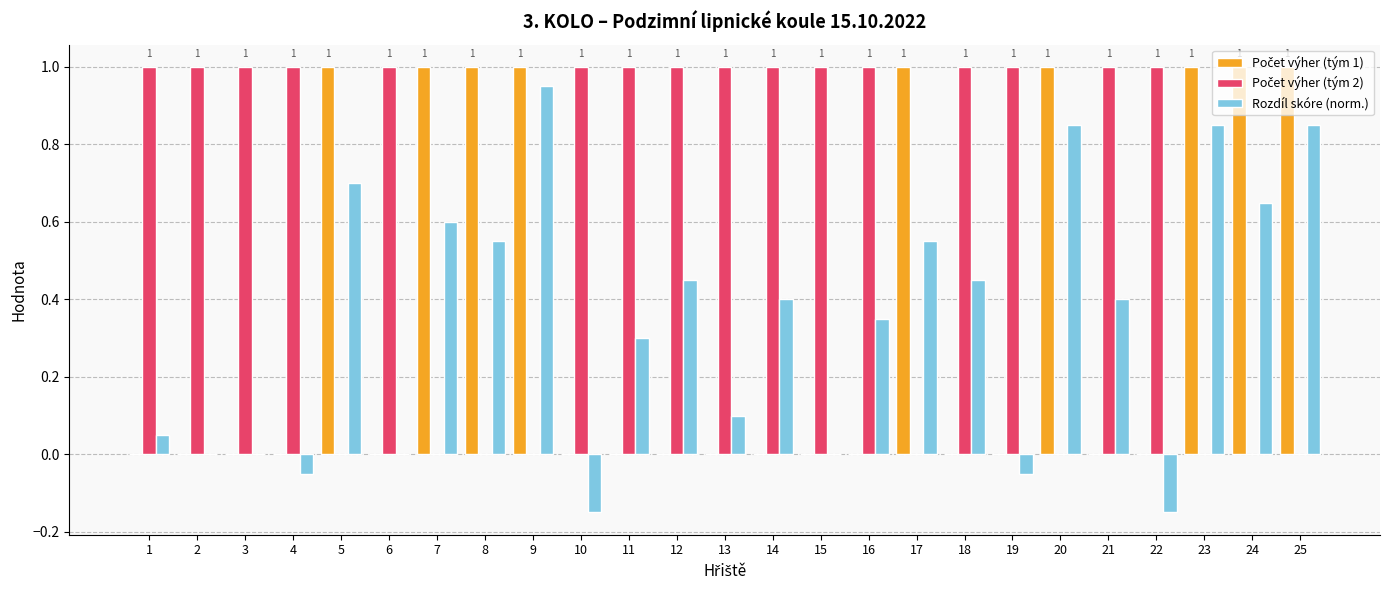

Is it true that Rozdíl skóre (norm.) equals 1.0 at 5?

False